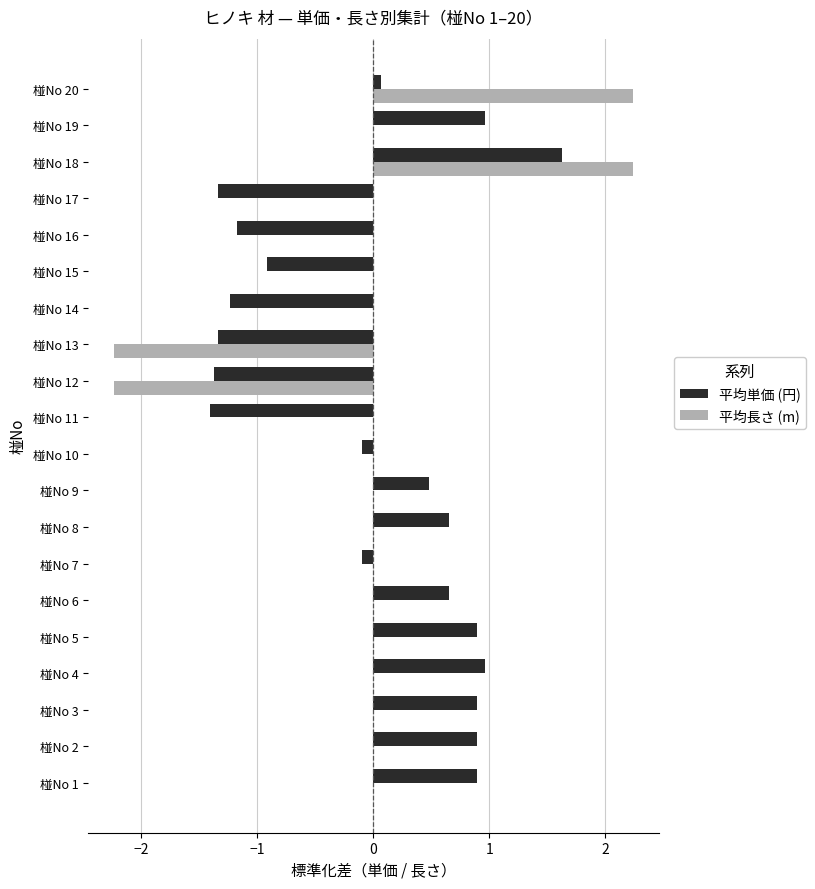

What are all the series names shown in the legend?

平均単価 (円), 平均長さ (m)